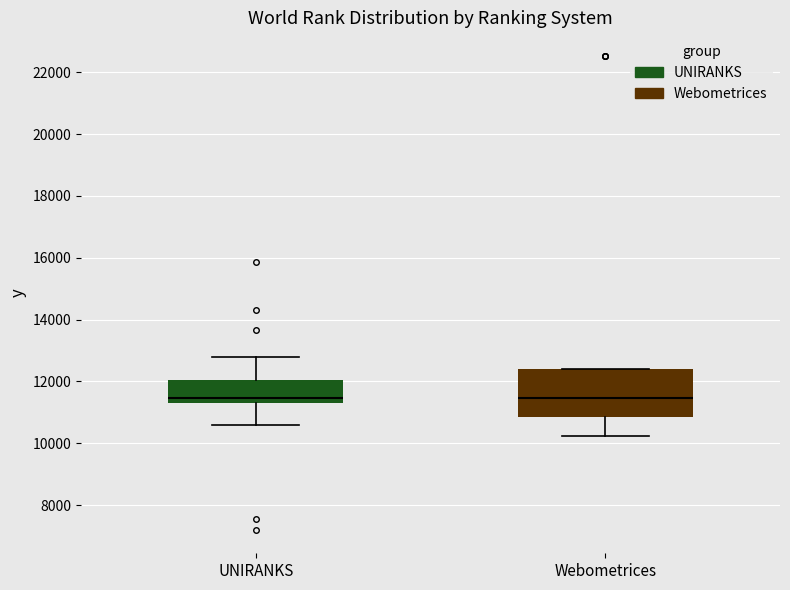

Where does the upper whisker of the box for UNIRANKS end on the y-axis? The values are not printed on the chart, so give them approximately, as read against the axis.

12800